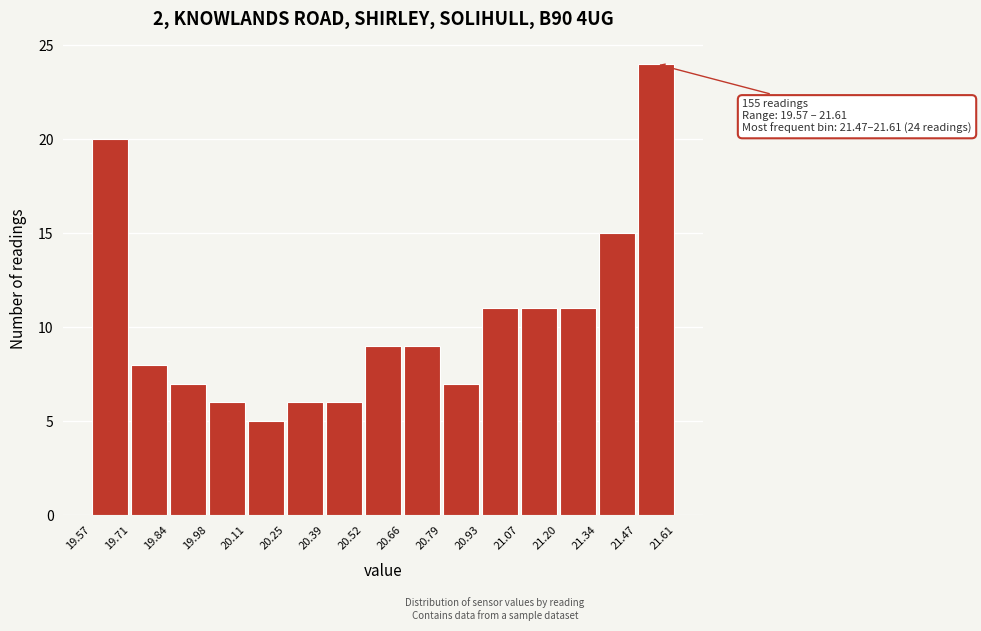

Which range on the x-axis has the tallest bar?

21.47 to 21.61